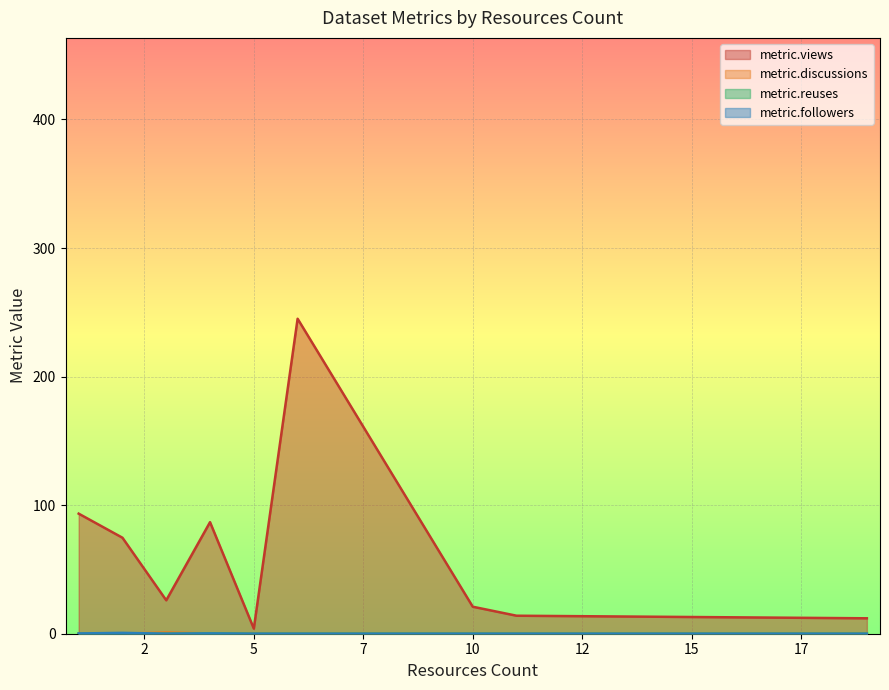

Which series has the widest spread of values?

metric.views